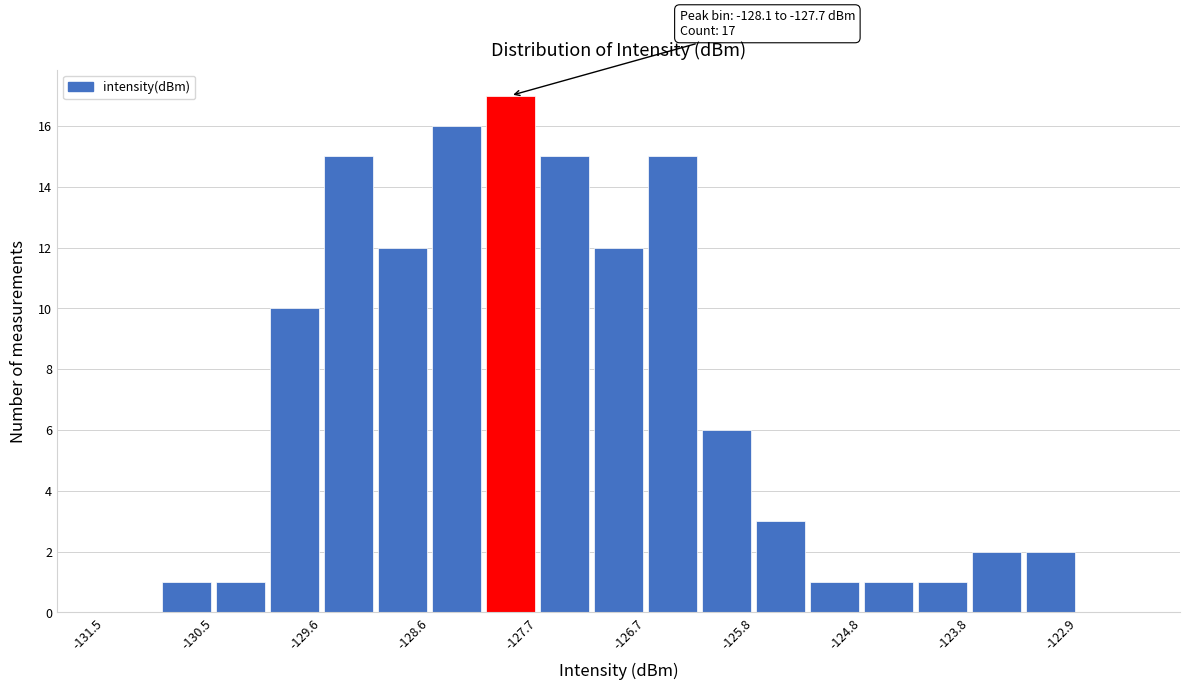

Over which range of the x-axis is the bar tallest?

-128.1 to -127.7